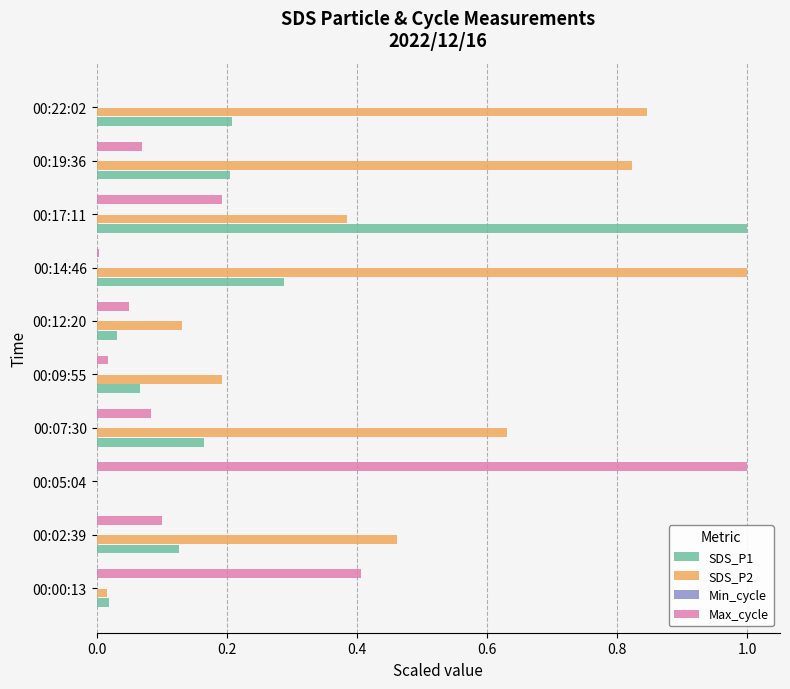

What is the sum of all SDS_P2 values?

4.5